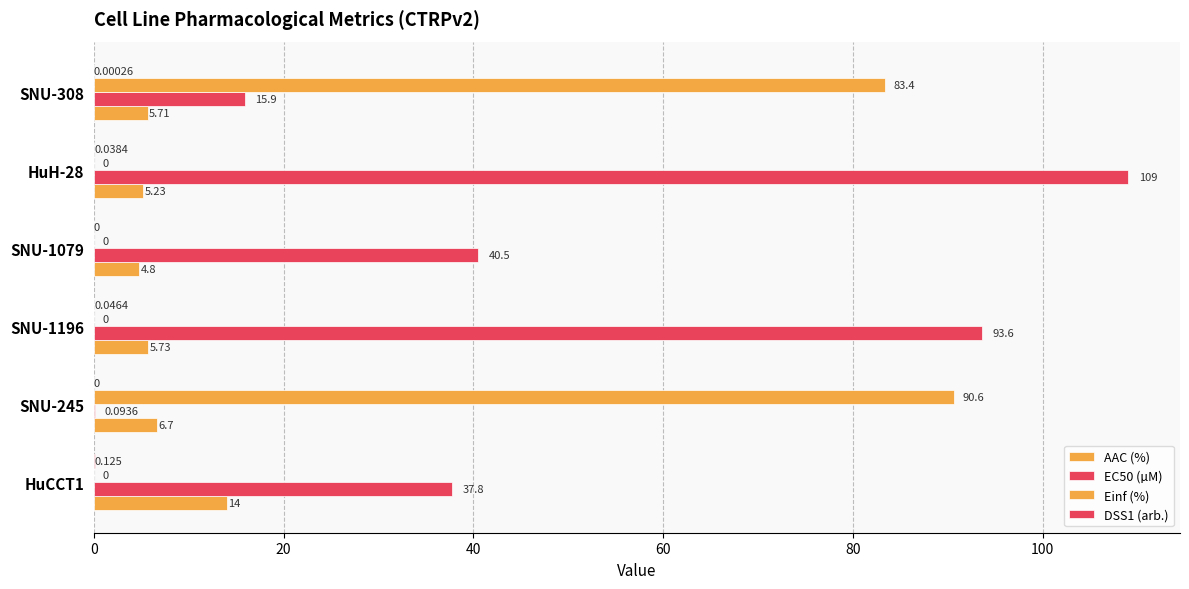

How many distinct data groups are displayed?

4